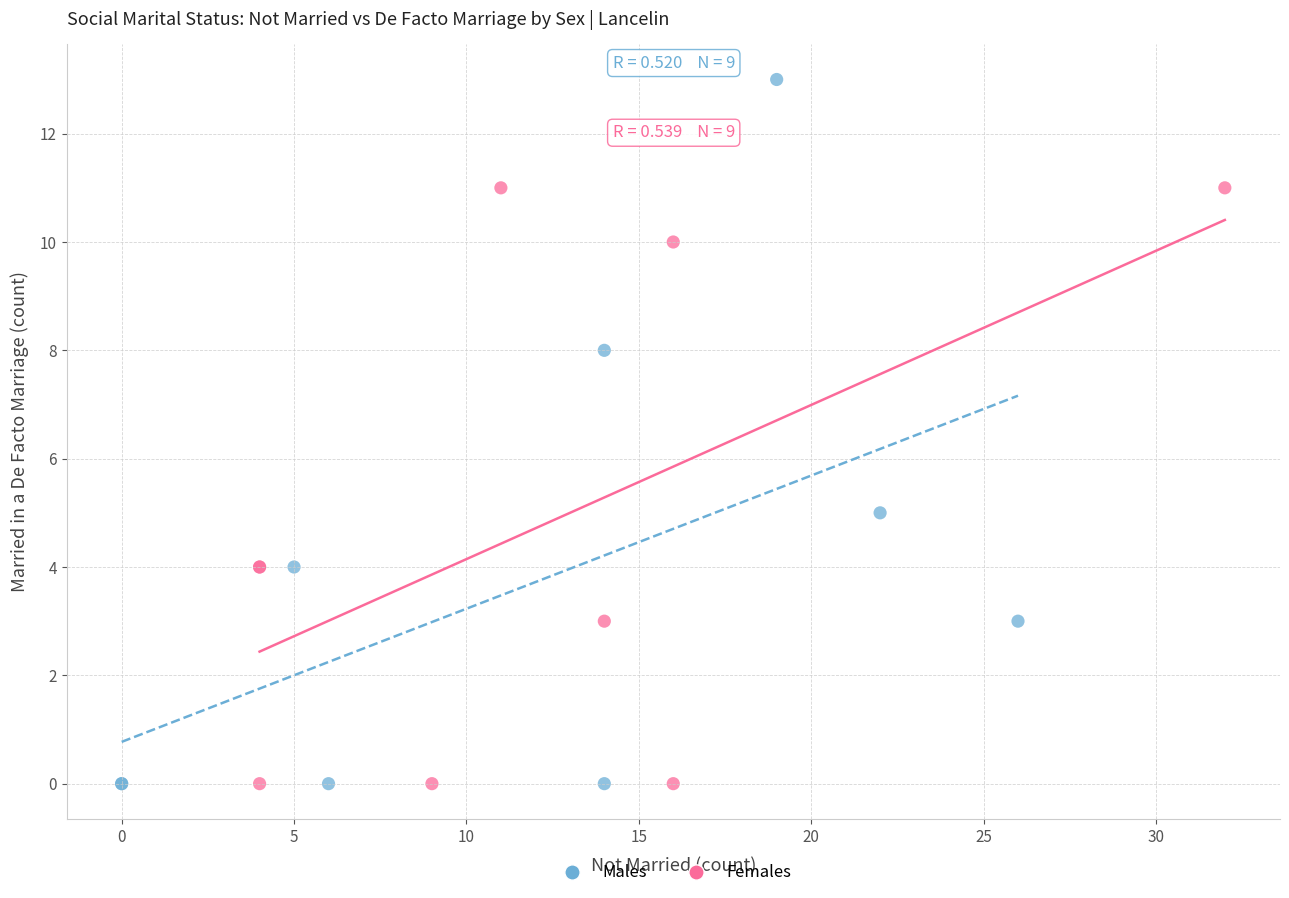

Which series has the widest spread of Y values?

Males